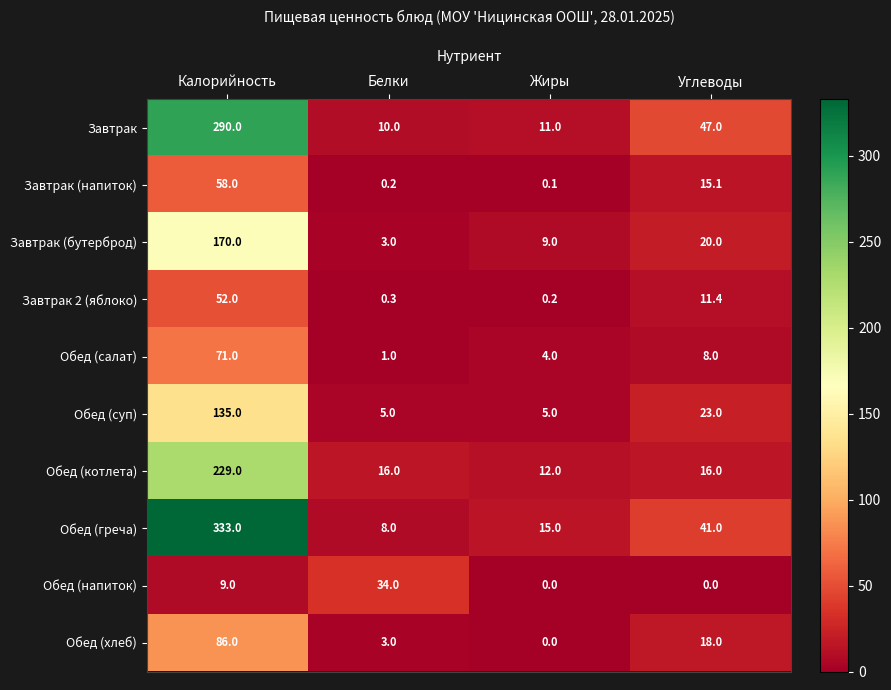

Rank the series by their maximum value, from lowest to highest.

Обед (напиток), Завтрак 2 (яблоко), Завтрак (напиток), Обед (салат), Обед (хлеб), Обед (суп), Завтрак (бутерброд), Обед (котлета), Завтрак, Обед (греча)